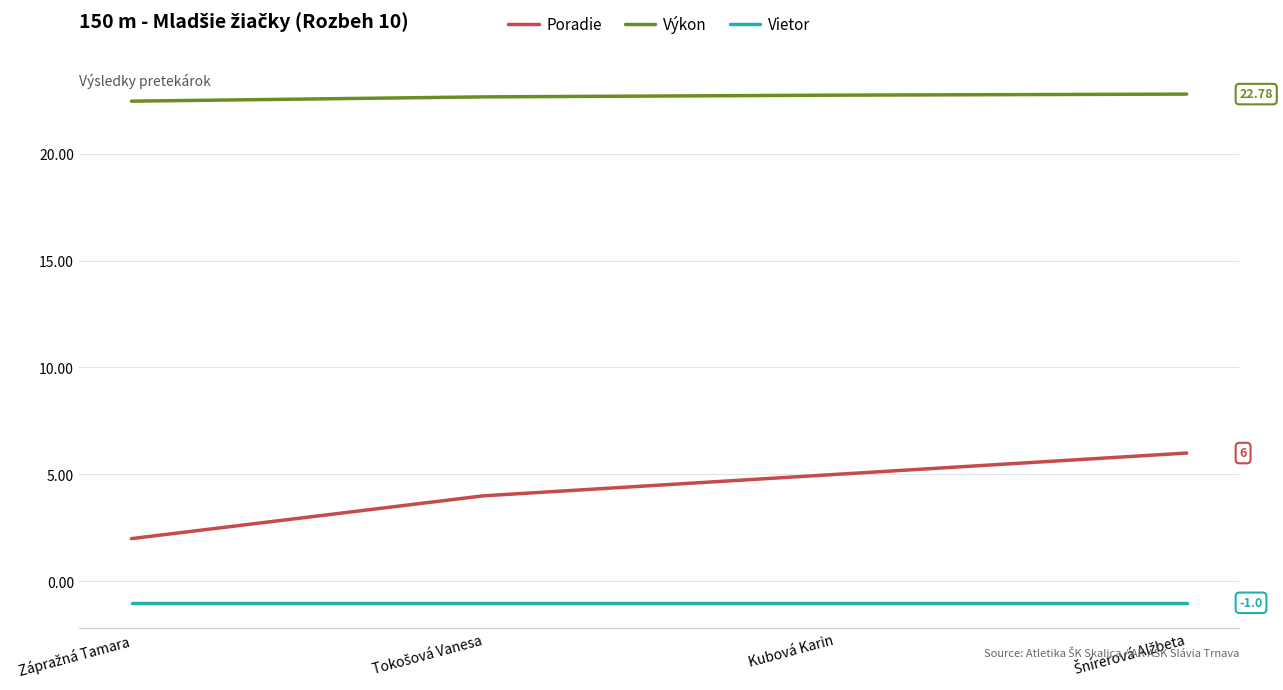

Which series has the largest total across all categories?

Výkon